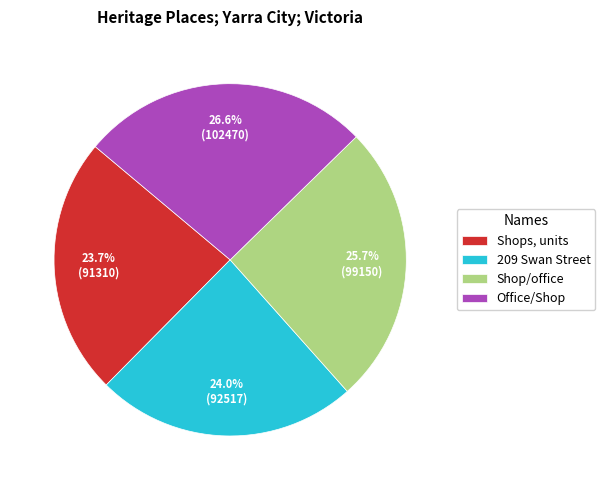

To the nearest percent, what percentage of the pie is 209 Swan Street?

24%